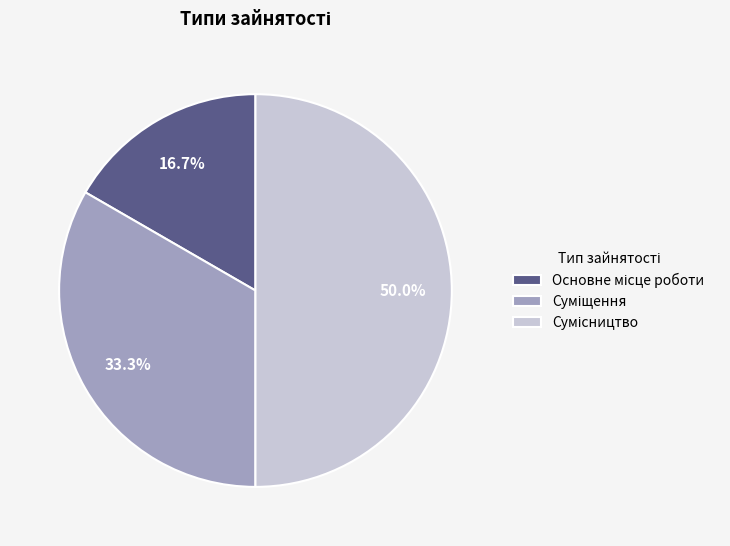

The Сумісництво slice represents 50% of the pie. True or false?

True